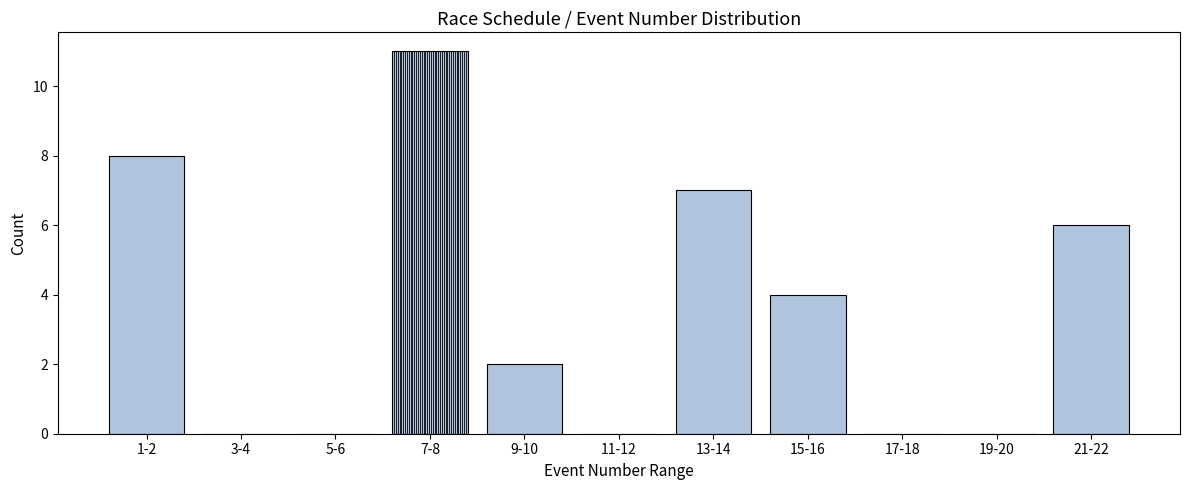

Reading left to right, list all the values displayed in this chart.

1-2=8	3-4=0	5-6=0	7-8=11	9-10=2	11-12=0	13-14=7	15-16=4	17-18=0	19-20=0	21-22=6